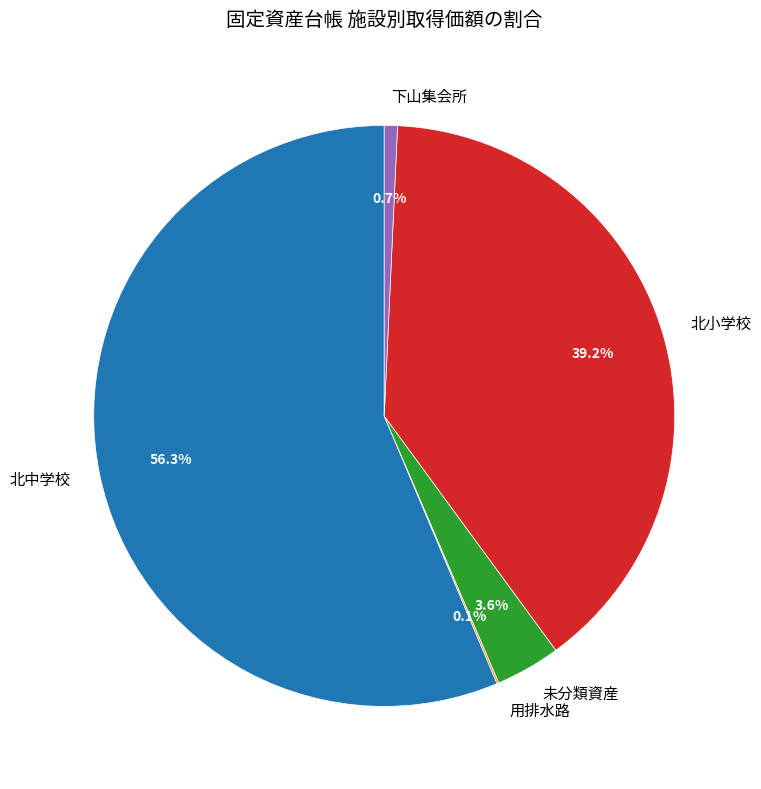

To the nearest percent, what is the average slice percentage?

20%